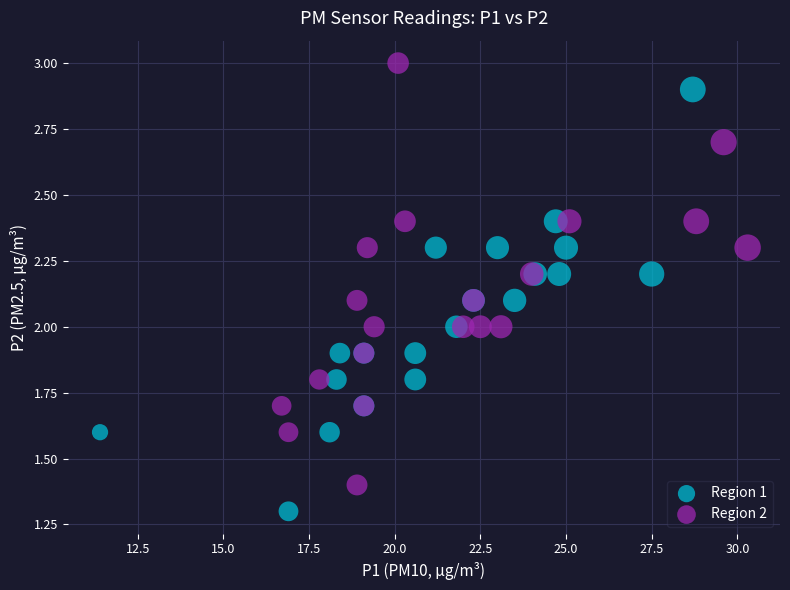

Which series contains the highest Y value?

Region 2